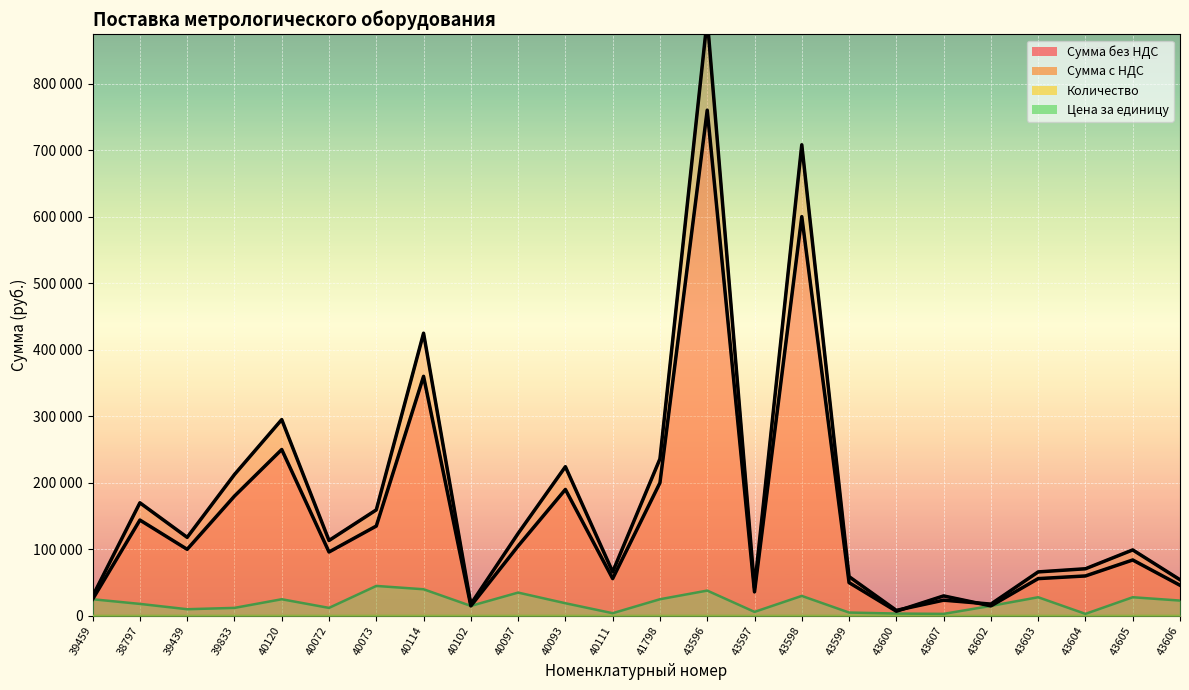

At which label does Сумма без НДС reach its minimum?

43600